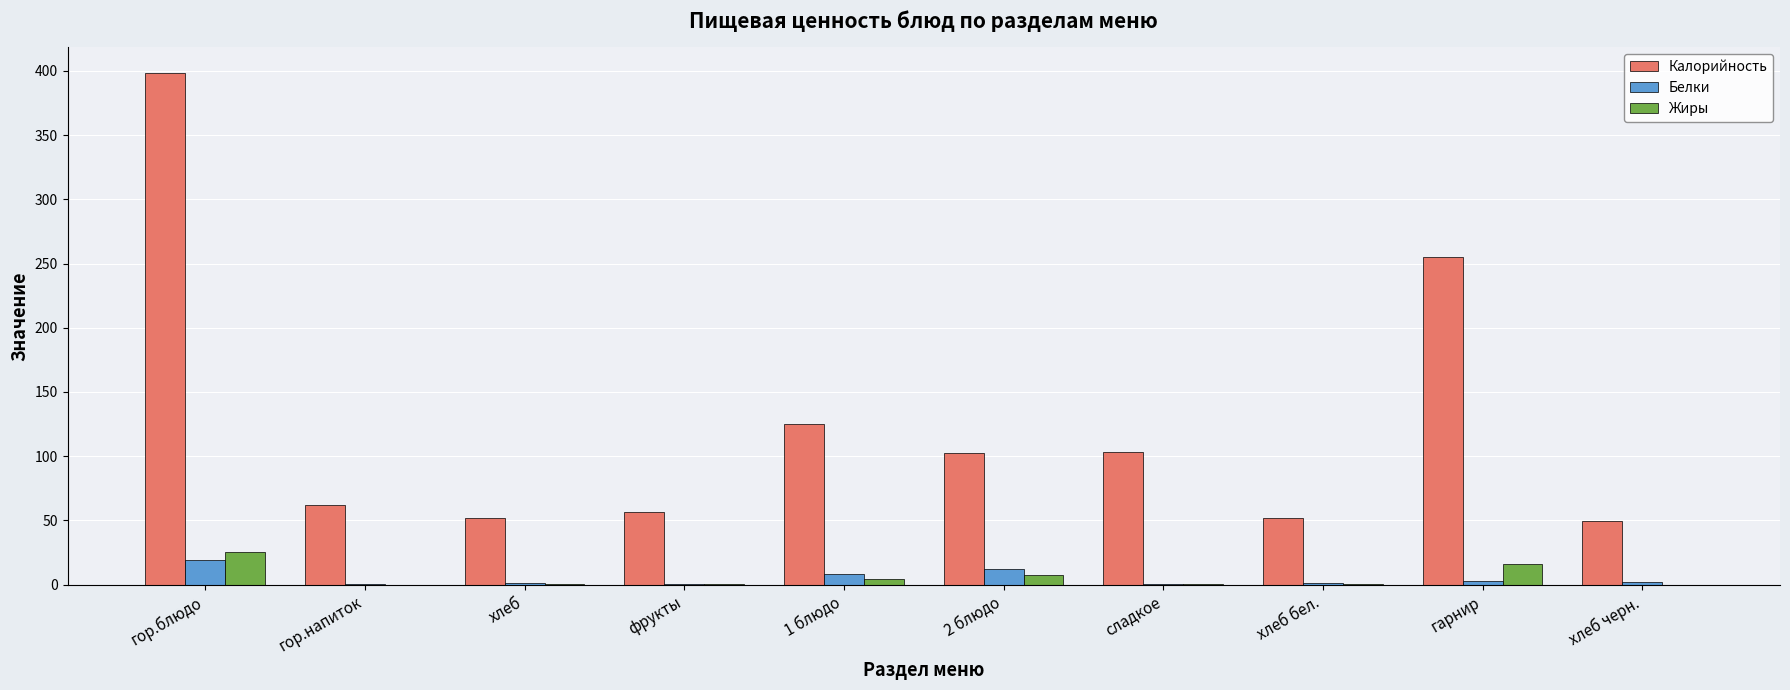

Is it true that Калорийность equals 26.0 at гор.напиток?

False